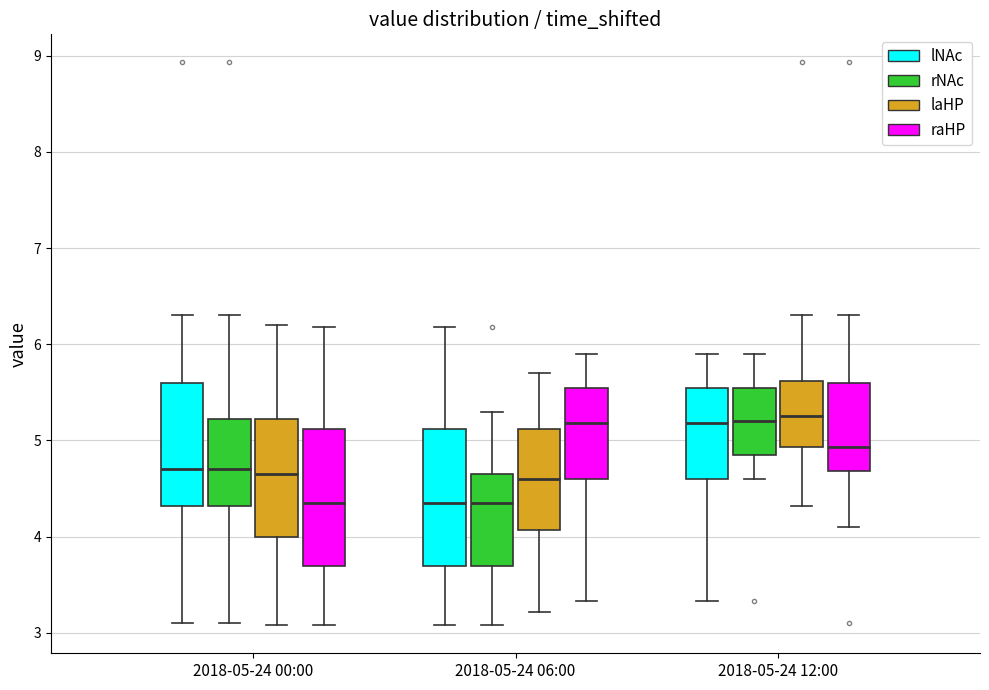

Reading left to right, transcribe this box plot: for each box, give where its median line is, the range the box spans, and where its two whiskers end, as read against the y-axis. The values are not printed on the chart, so give them approximately, as read against the axis.

2018-05-24 00:00 (lNAc): median 4.7, box 4.3 to 5.6, whiskers 3.1 to 6.3
2018-05-24 00:00 (rNAc): median 4.7, box 4.3 to 5.2, whiskers 3.1 to 6.3
2018-05-24 00:00 (laHP): median 4.7, box 4.0 to 5.2, whiskers 3.1 to 6.2
2018-05-24 00:00 (raHP): median 4.4, box 3.7 to 5.1, whiskers 3.1 to 6.2
2018-05-24 06:00 (lNAc): median 4.4, box 3.7 to 5.1, whiskers 3.1 to 6.2
2018-05-24 06:00 (rNAc): median 4.4, box 3.7 to 4.7, whiskers 3.1 to 5.3
2018-05-24 06:00 (laHP): median 4.6, box 4.1 to 5.1, whiskers 3.2 to 5.7
2018-05-24 06:00 (raHP): median 5.2, box 4.6 to 5.6, whiskers 3.3 to 5.9
2018-05-24 12:00 (lNAc): median 5.2, box 4.6 to 5.6, whiskers 3.3 to 5.9
2018-05-24 12:00 (rNAc): median 5.2, box 4.9 to 5.6, whiskers 4.6 to 5.9
2018-05-24 12:00 (laHP): median 5.3, box 4.9 to 5.6, whiskers 4.3 to 6.3
2018-05-24 12:00 (raHP): median 4.9, box 4.7 to 5.6, whiskers 4.1 to 6.3